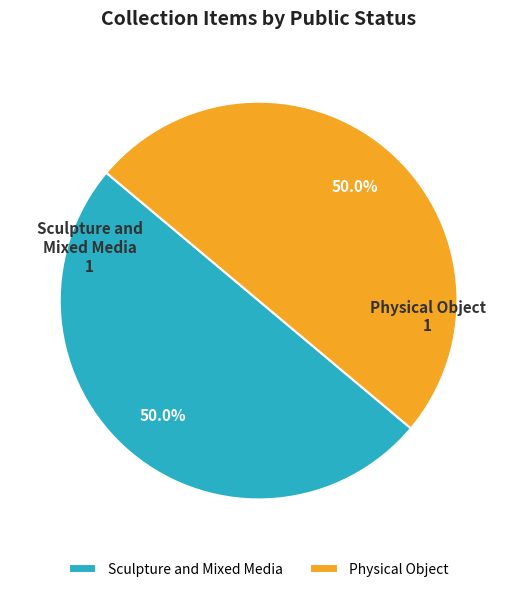

Is the sum of Physical Object and Sculpture and Mixed Media greater than half?

Yes